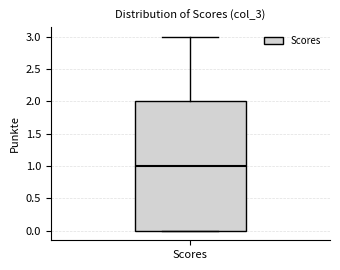

Read this box plot against the y-axis: the position of the median line, the range covered by the box, and the ends of both whiskers. The values are not printed on the chart, so give them approximately, as read against the axis.

median 1, box 0 to 2, whiskers 0 to 3